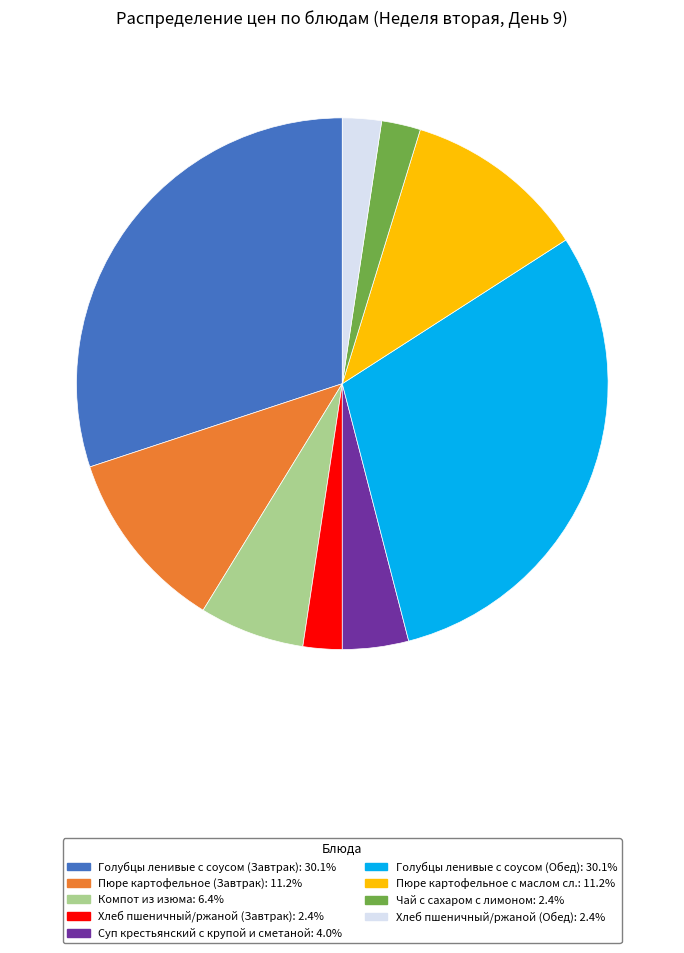

Is there any slice that represents more than half of the pie?

No